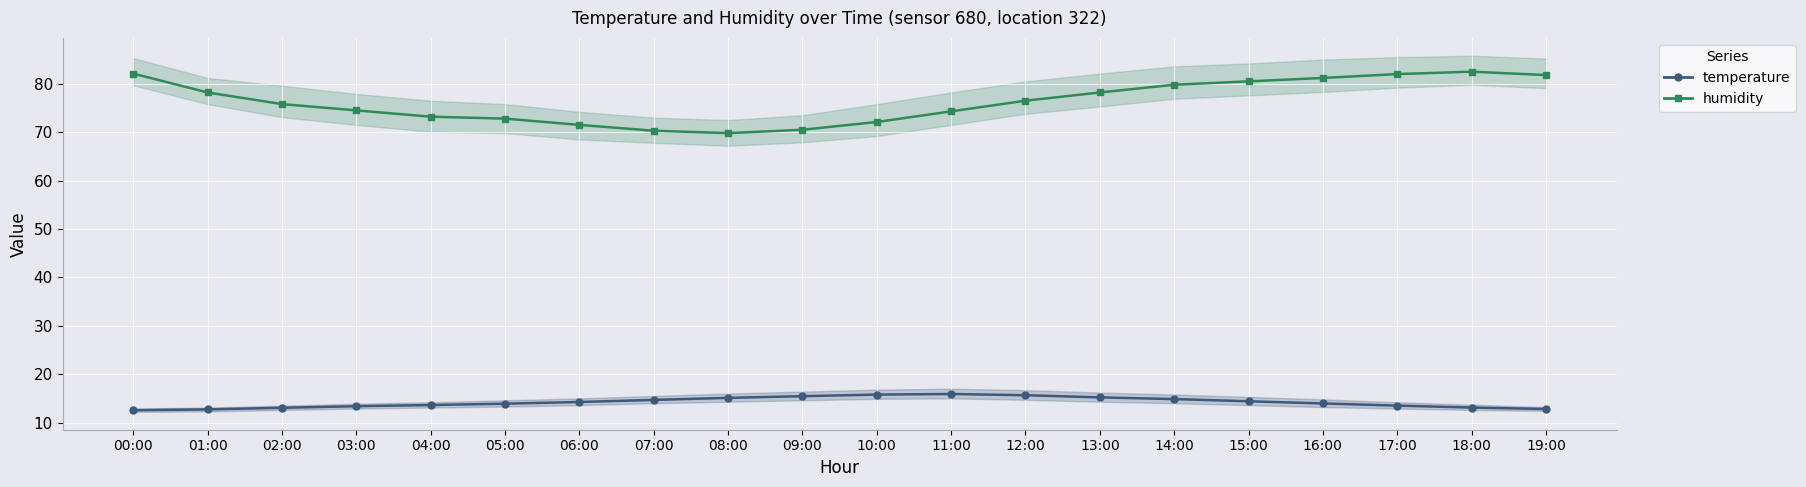

Which series has the largest total across all categories?

humidity